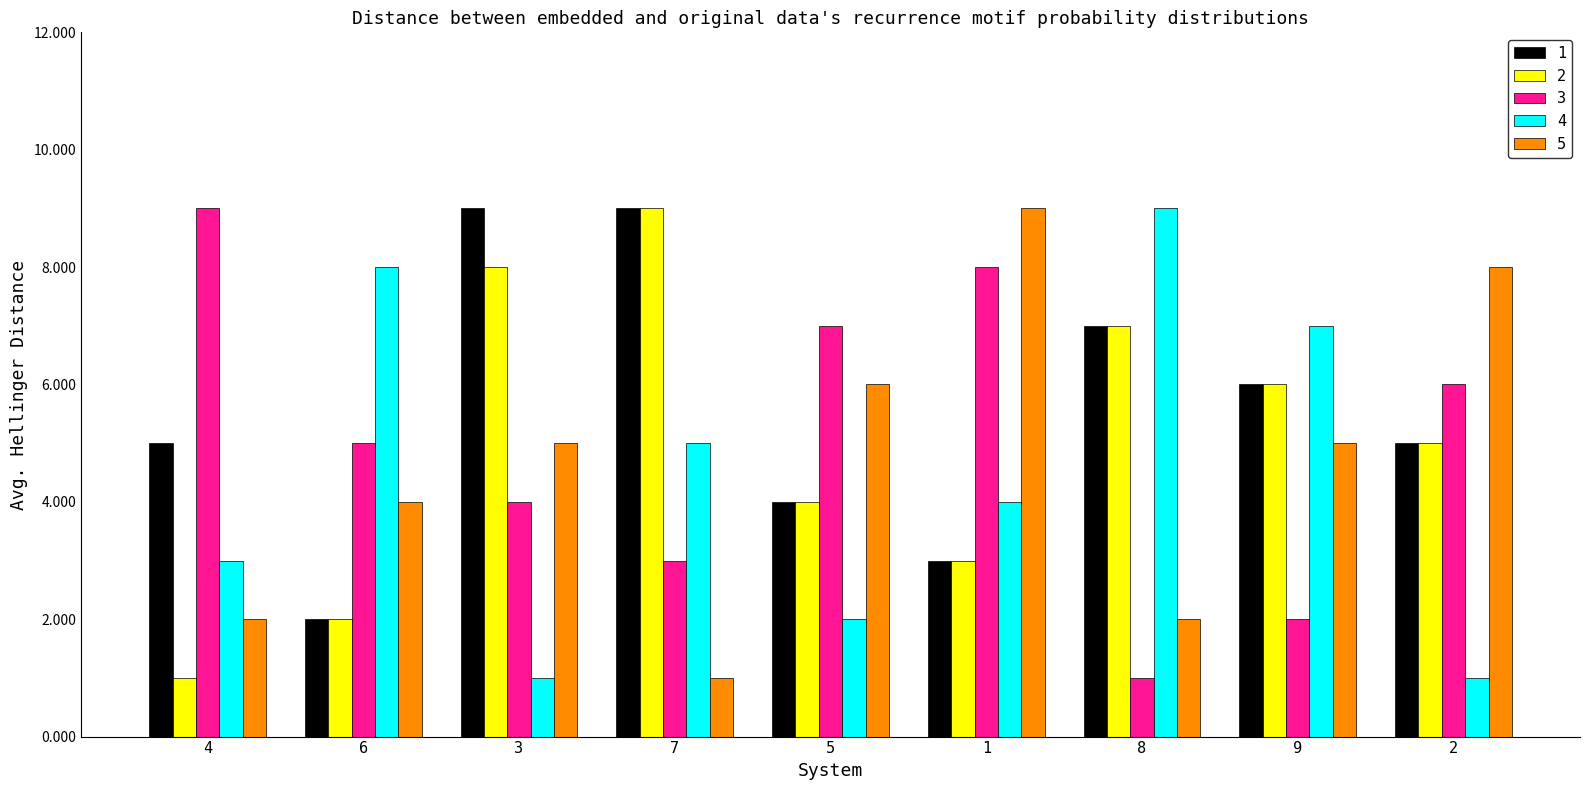

How many bars are there in total?

45